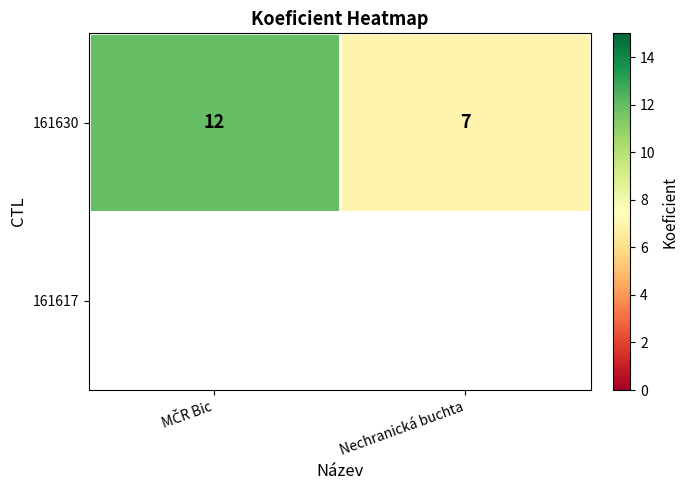

The value of 161630 at Nechranická buchta is 10. True or false?

False